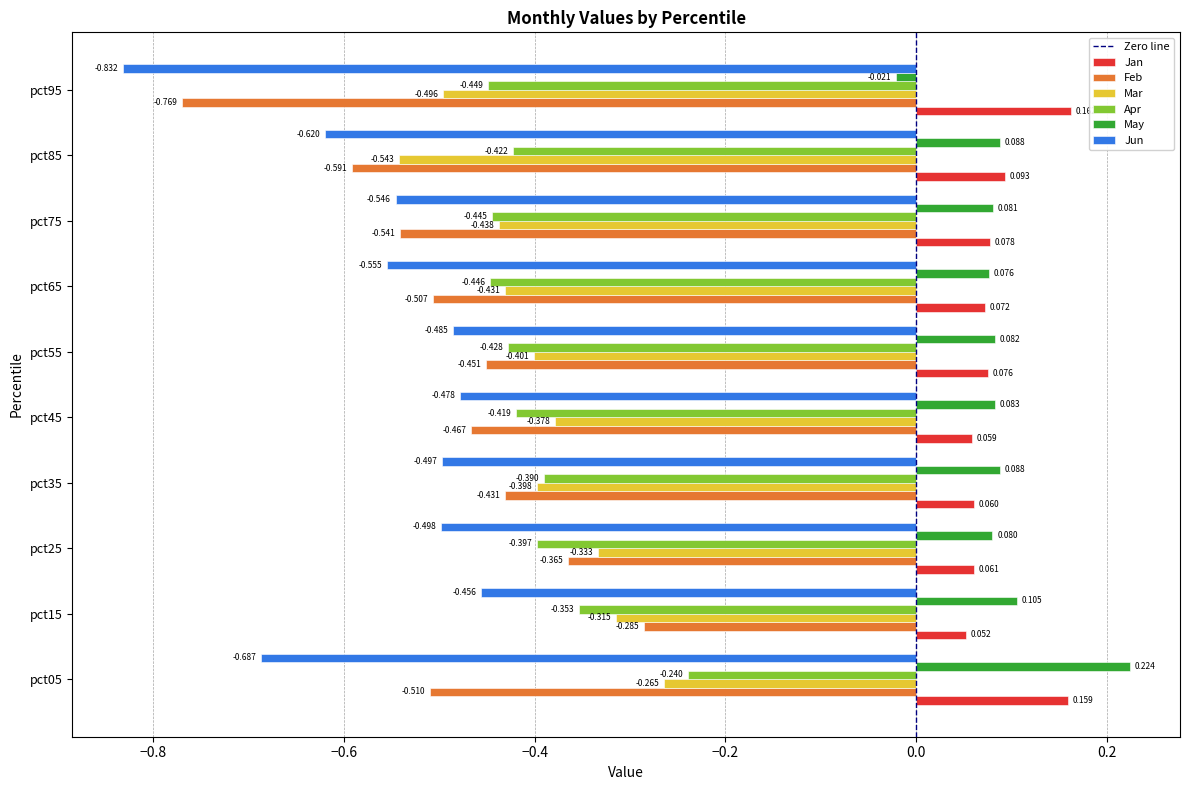

At which label is Jun closest to 0?

pct15